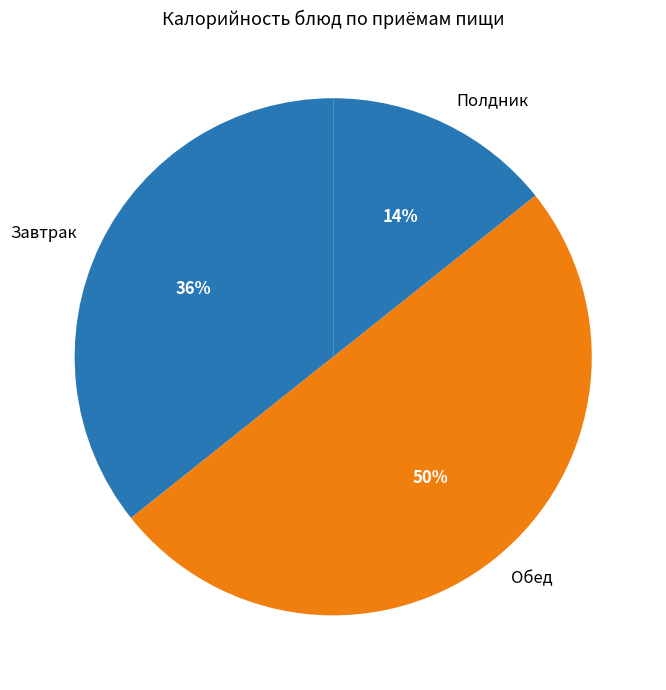

Does Завтрак represent more than half of the total?

No